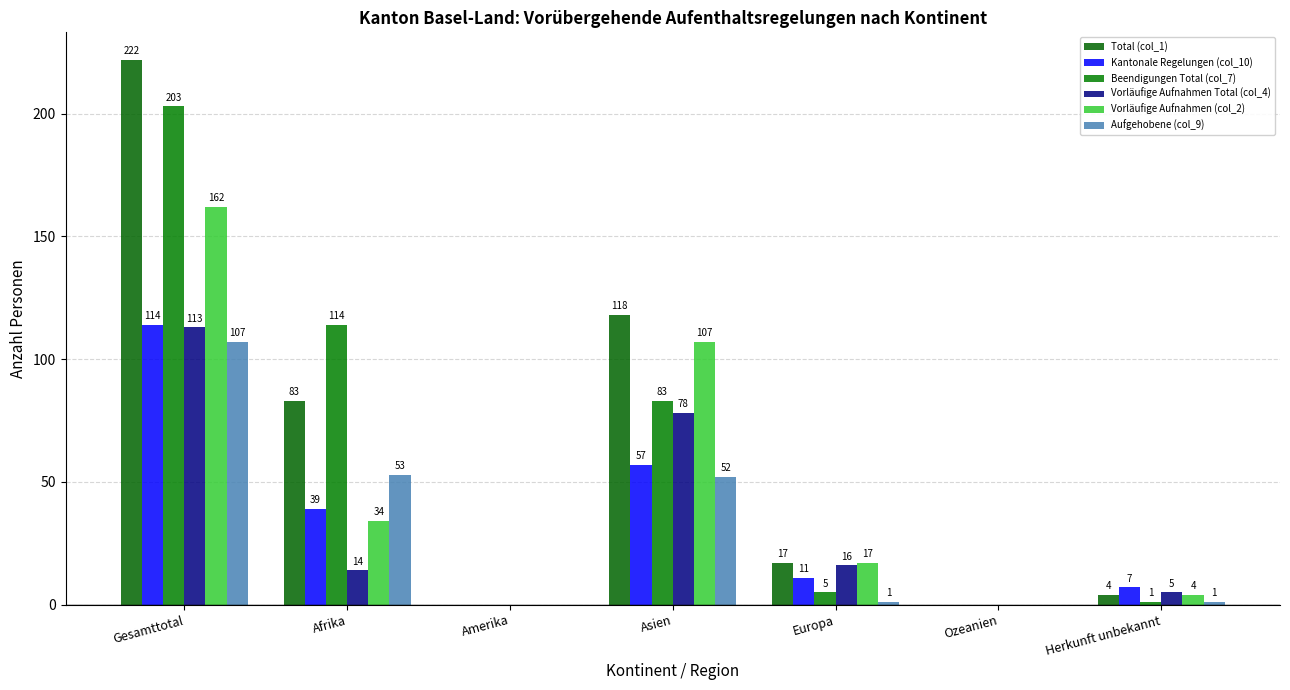

What are all the series names shown in the legend?

Total (col_1), Kantonale Regelungen (col_10), Beendigungen Total (col_7), Vorläufige Aufnahmen Total (col_4), Vorläufige Aufnahmen (col_2), Aufgehobene (col_9)